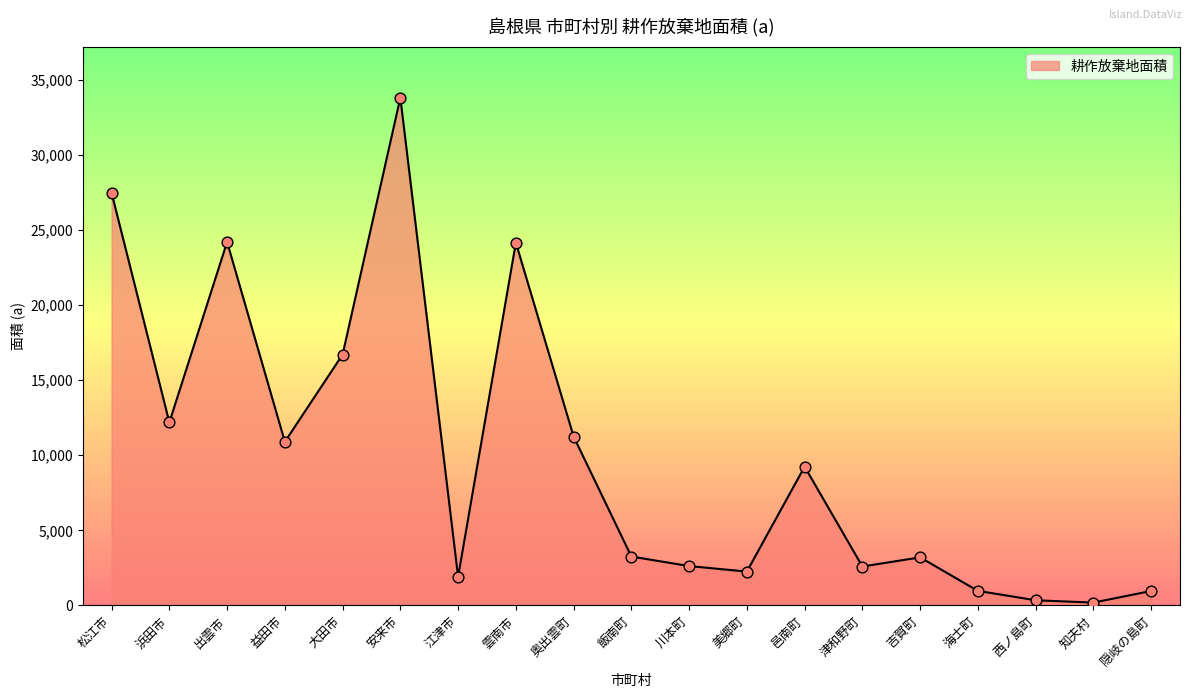

What is the ratio of the value at 津和野町 to the value at 奥出雲町?

0.2